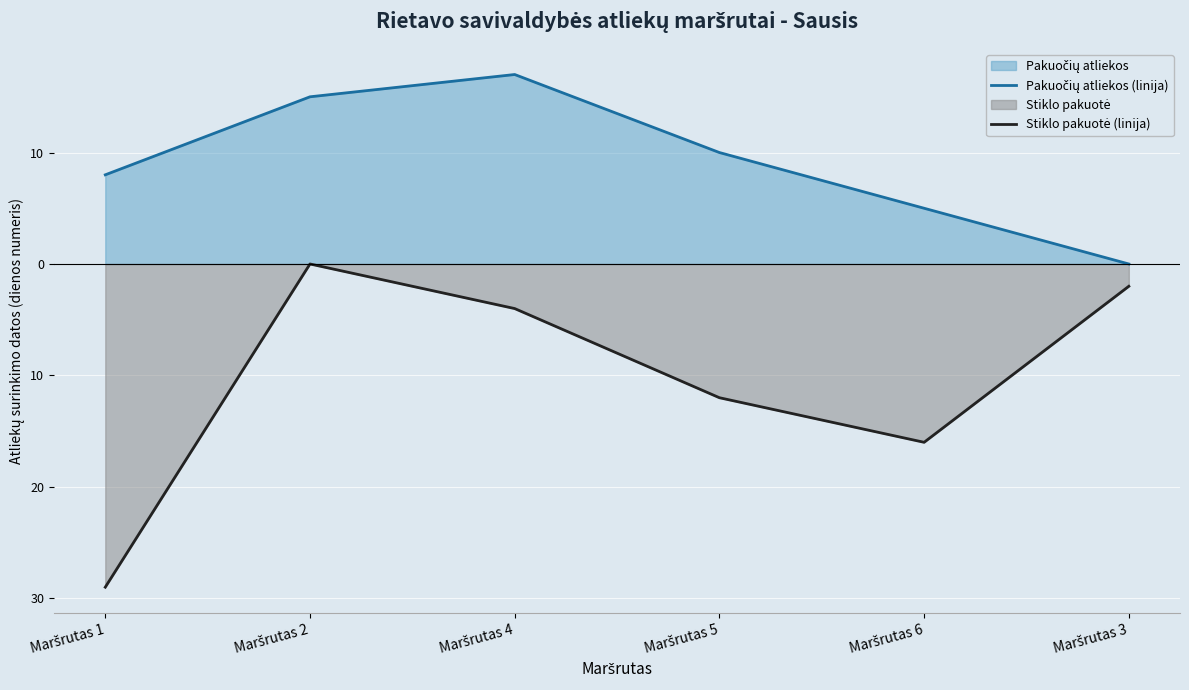

Is the value of Stiklo pakuotė (linija) at Maršrutas 1 greater than the value of Pakuočių atliekos (linija) at Maršrutas 5?

No